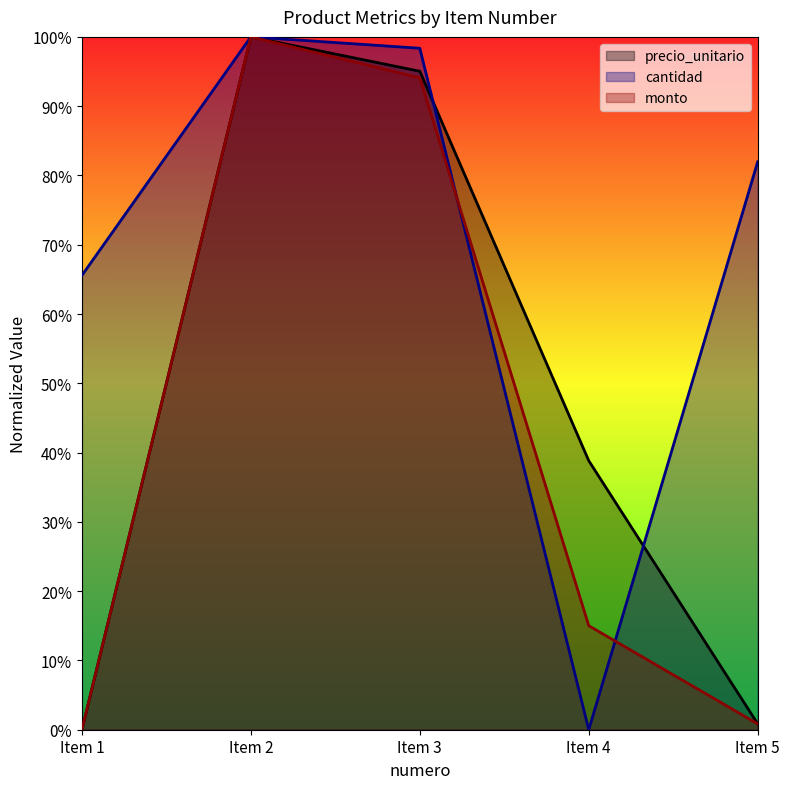

Which has a higher value, Item 1 or Item 3?

Item 3